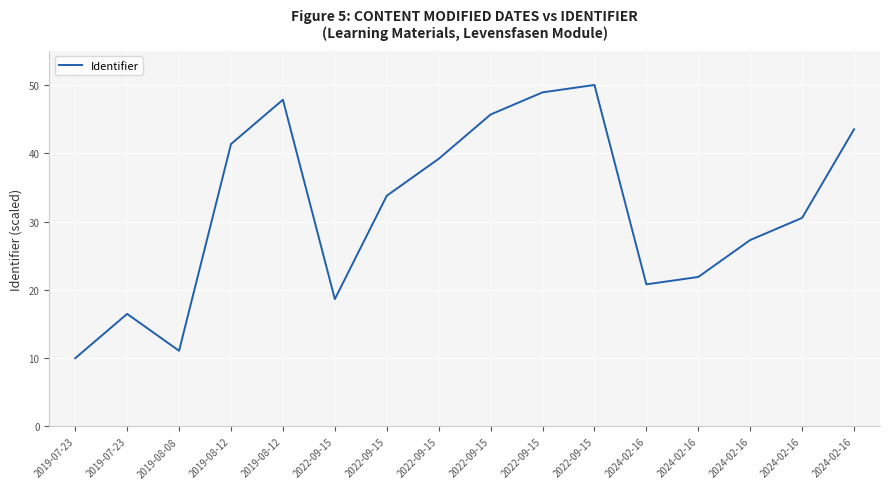

What is the average value?

31.7